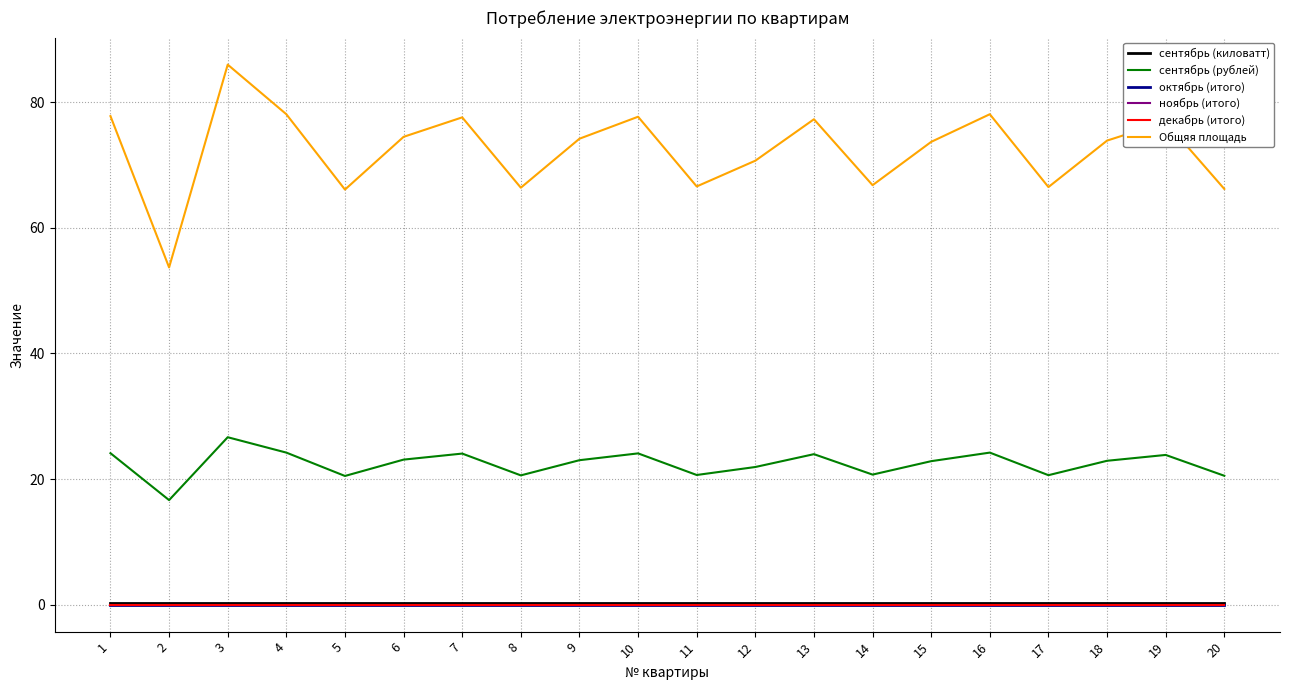

Is this an area chart (filled region under the line)?

No